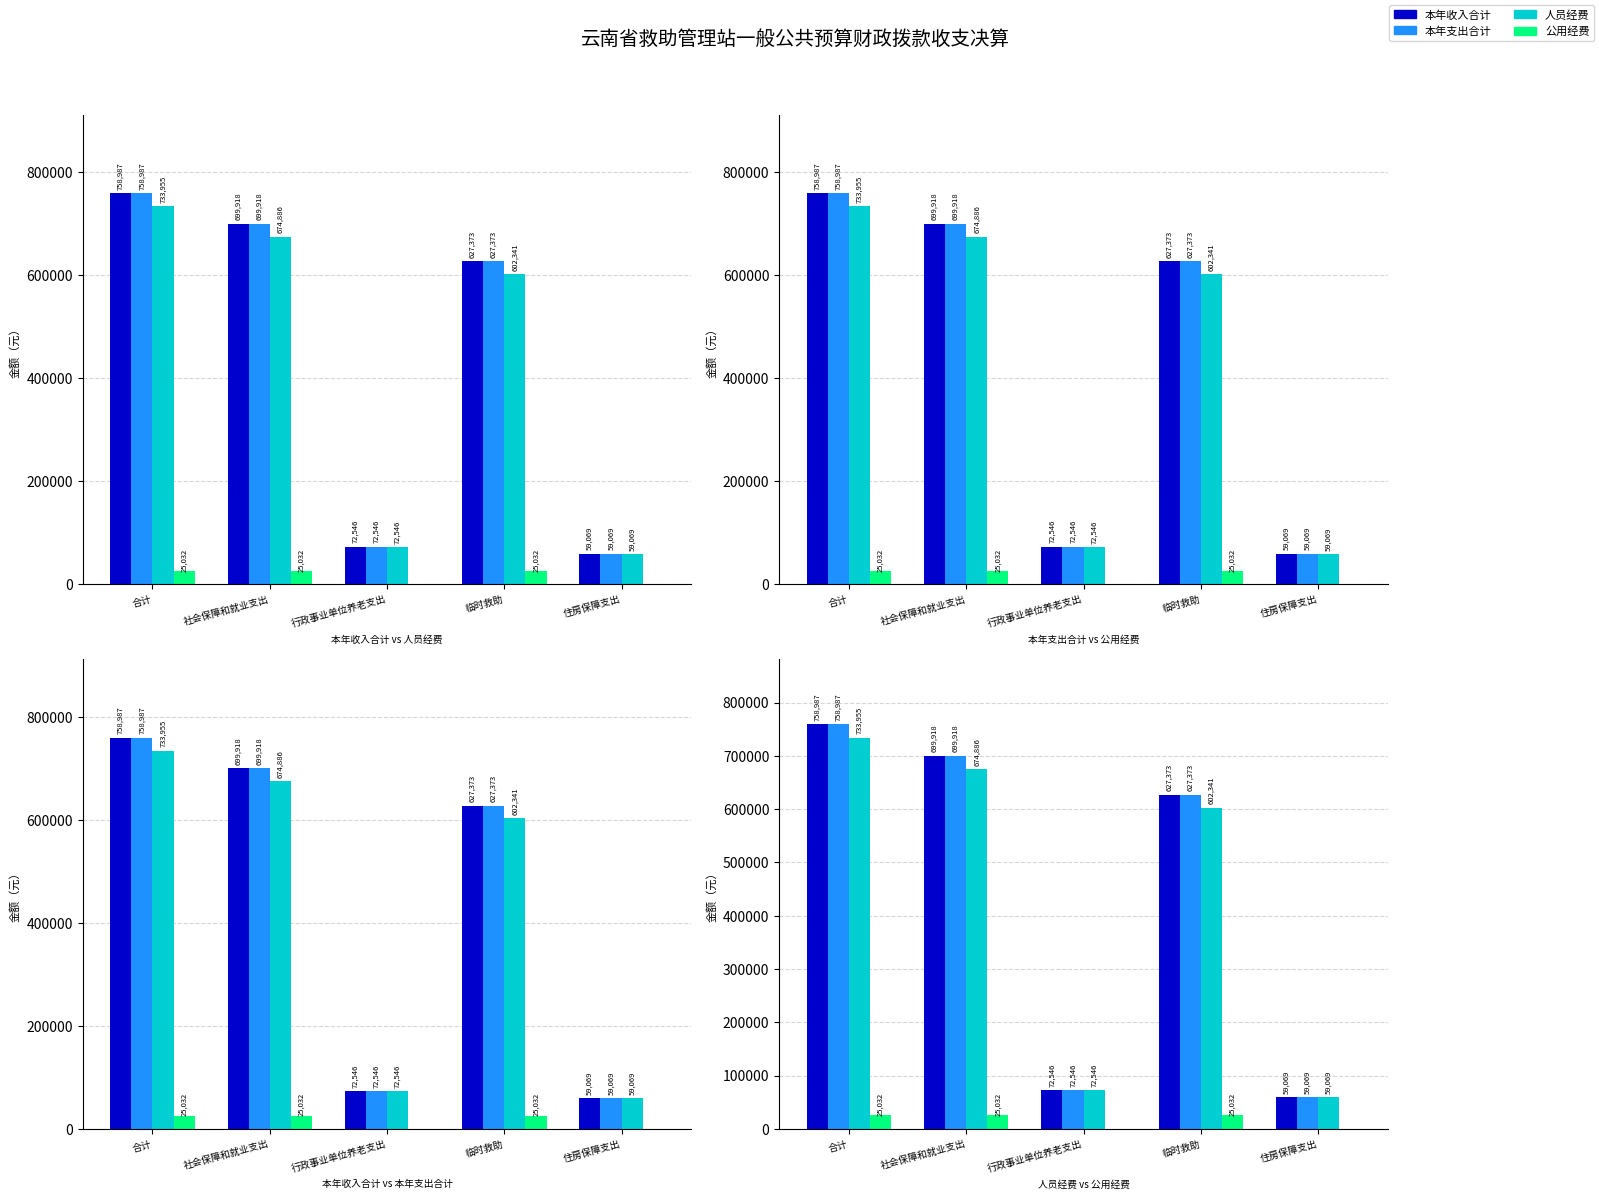

What is the difference between the second highest and minimum values in the 人员经费 series?

615817.5